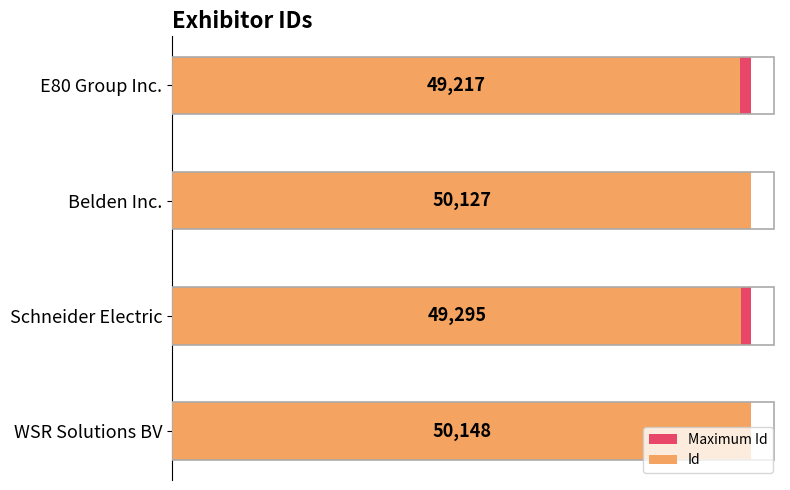

What are all the series names shown in the legend?

Maximum Id, Id